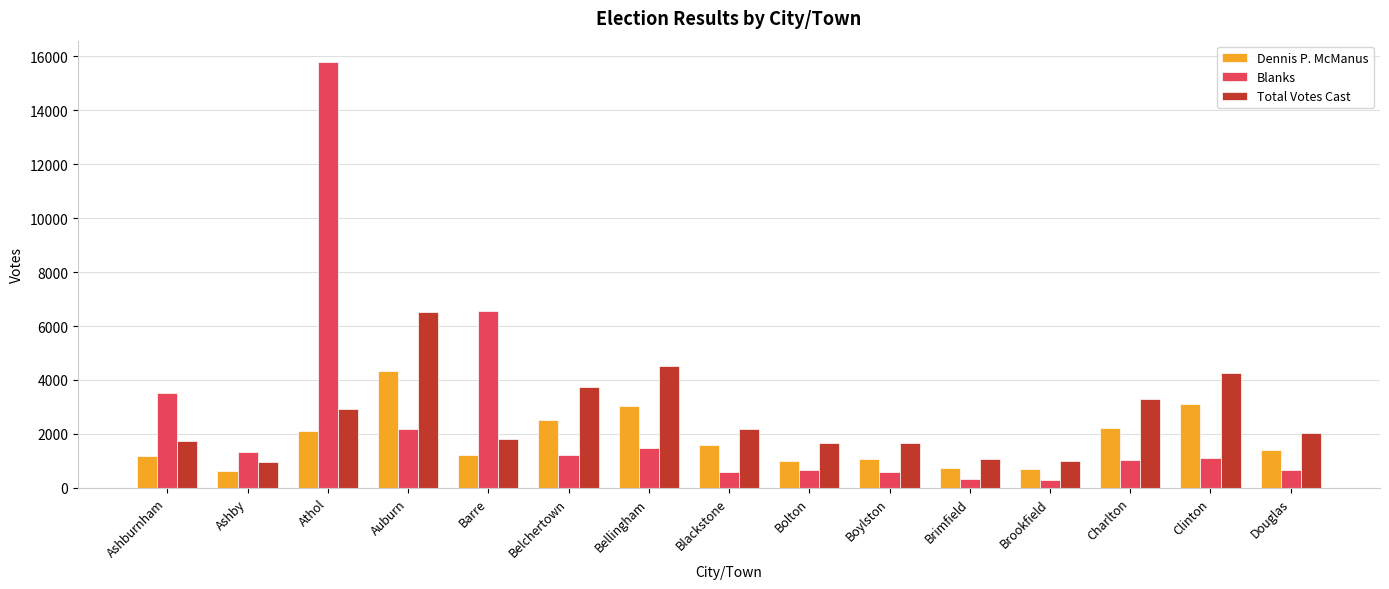

Which label corresponds to the largest value in the chart?

Athol